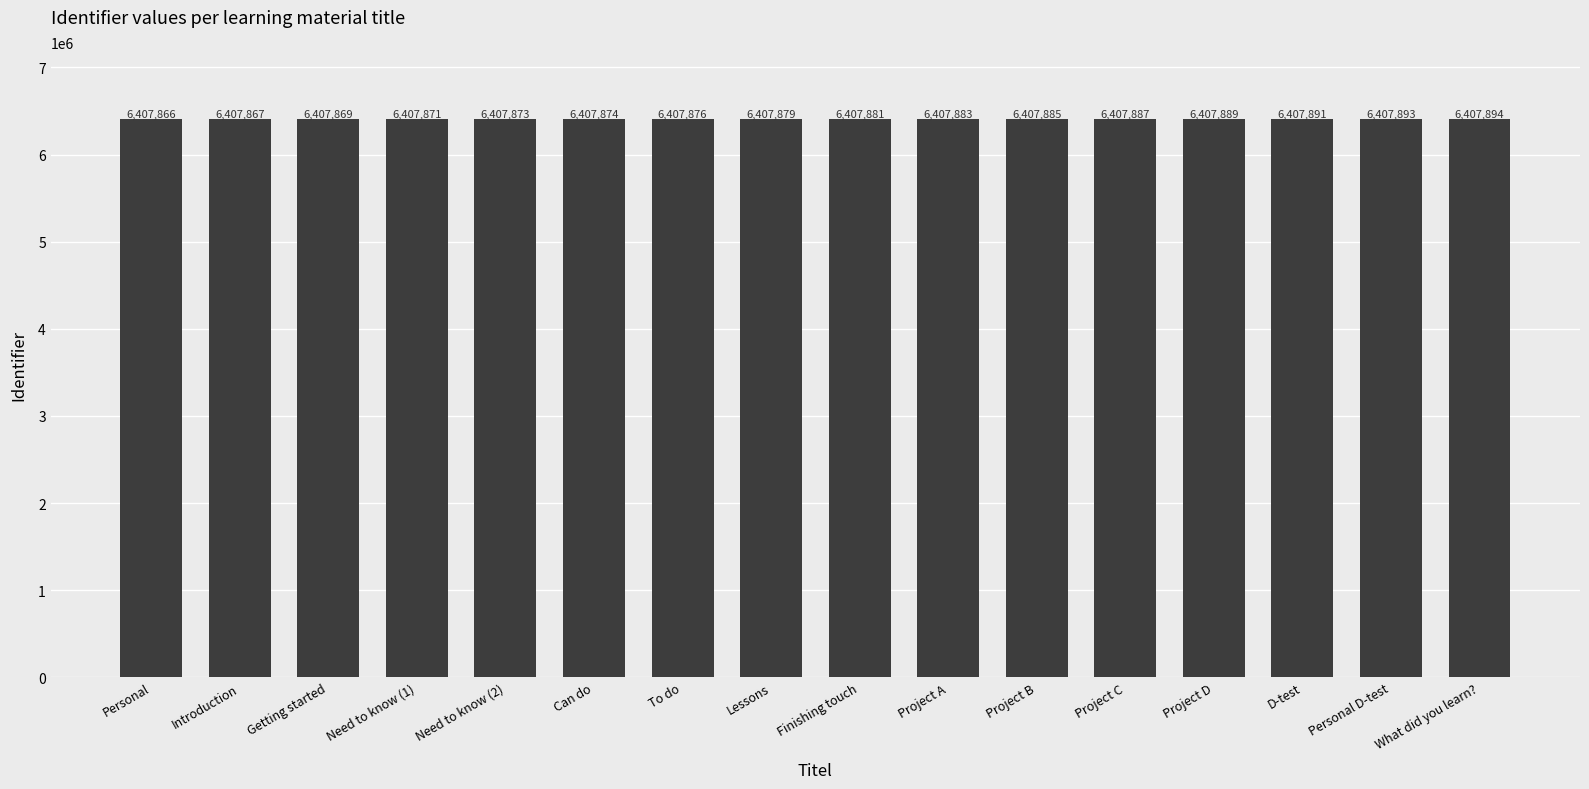

Reading right to left, extract all data points from this chart.

6407894	6407893	6407891	6407889	6407887	6407885	6407883	6407881	6407879	6407876	6407874	6407873	6407871	6407869	6407867	6407866